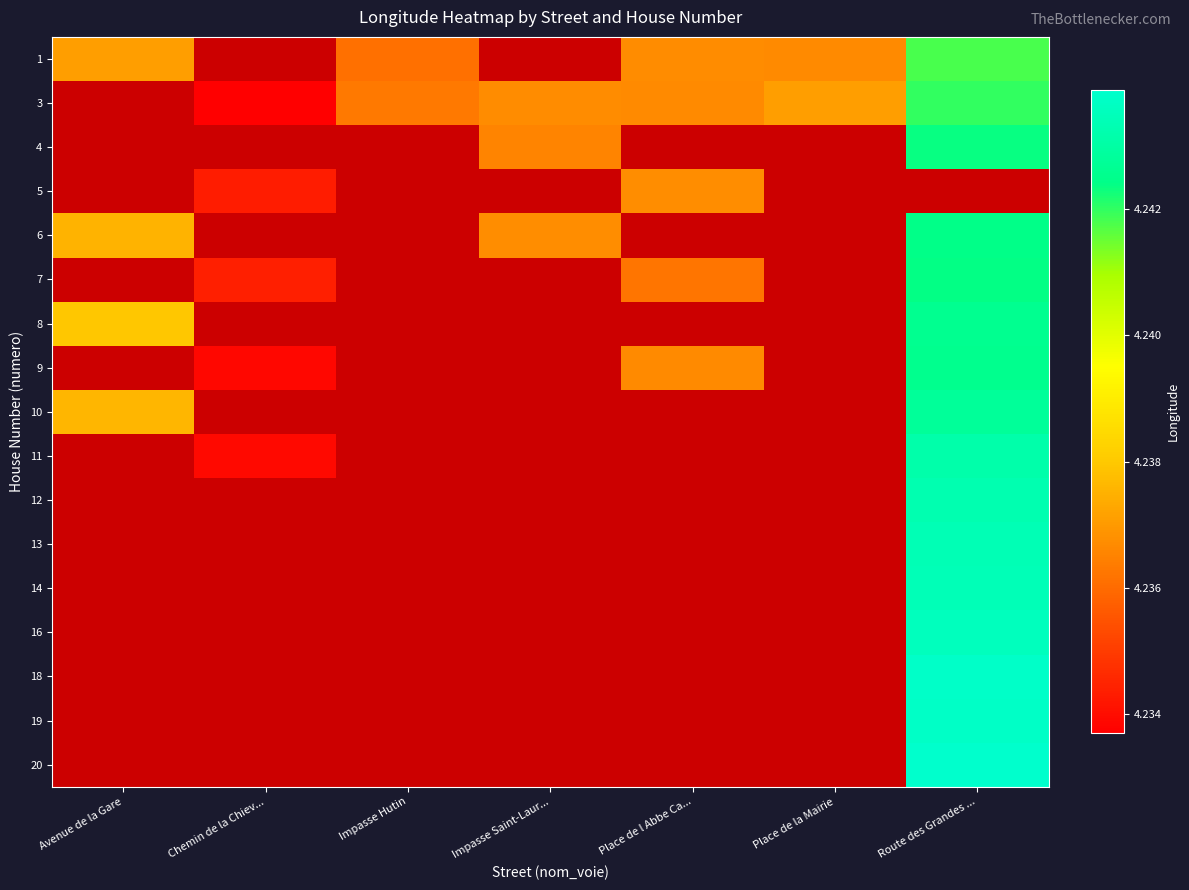

At how many categories does at least one series exceed 4?

7